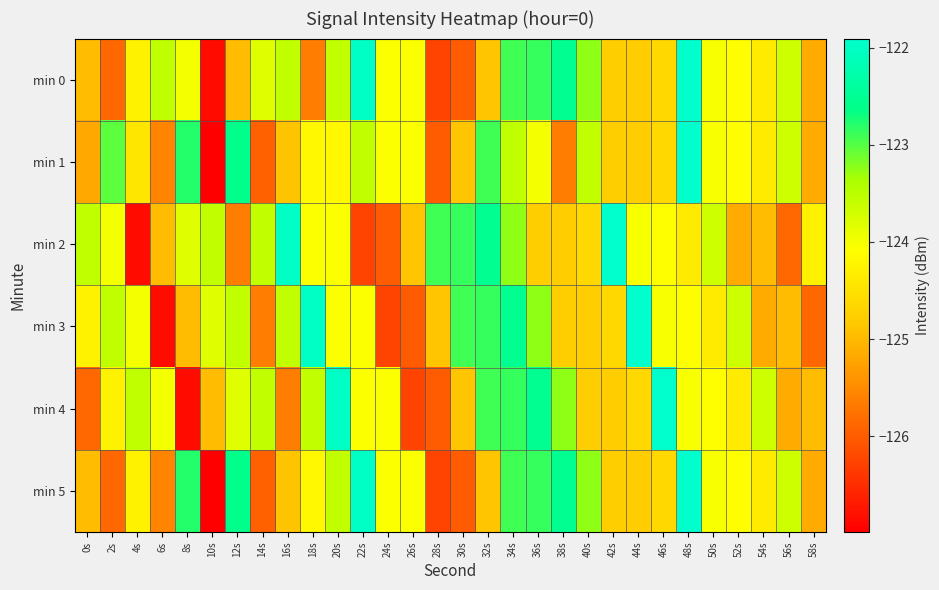

Rank the series by their maximum value, from lowest to highest.

min 0, min 1, min 2, min 3, min 4, min 5